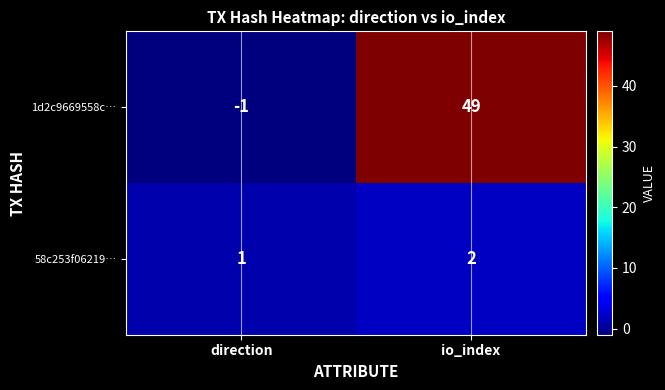

At which category does the chart reach its minimum across all series?

direction